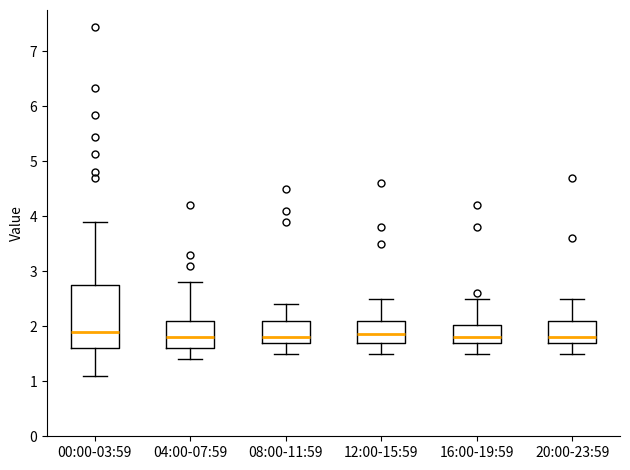

Reading left to right, read every box against the y-axis: the position of its median line, the range the box covers, and the ends of its whiskers. The values are not printed on the chart, so give them approximately, as read against the axis.

00:00-03:59: median 1.9, box 1.6 to 2.7, whiskers 1.1 to 3.9
04:00-07:59: median 1.8, box 1.6 to 2.1, whiskers 1.4 to 2.8
08:00-11:59: median 1.8, box 1.7 to 2.1, whiskers 1.5 to 2.4
12:00-15:59: median 1.9, box 1.7 to 2.1, whiskers 1.5 to 2.5
16:00-19:59: median 1.8, box 1.7 to 2.0, whiskers 1.5 to 2.5
20:00-23:59: median 1.8, box 1.7 to 2.1, whiskers 1.5 to 2.5